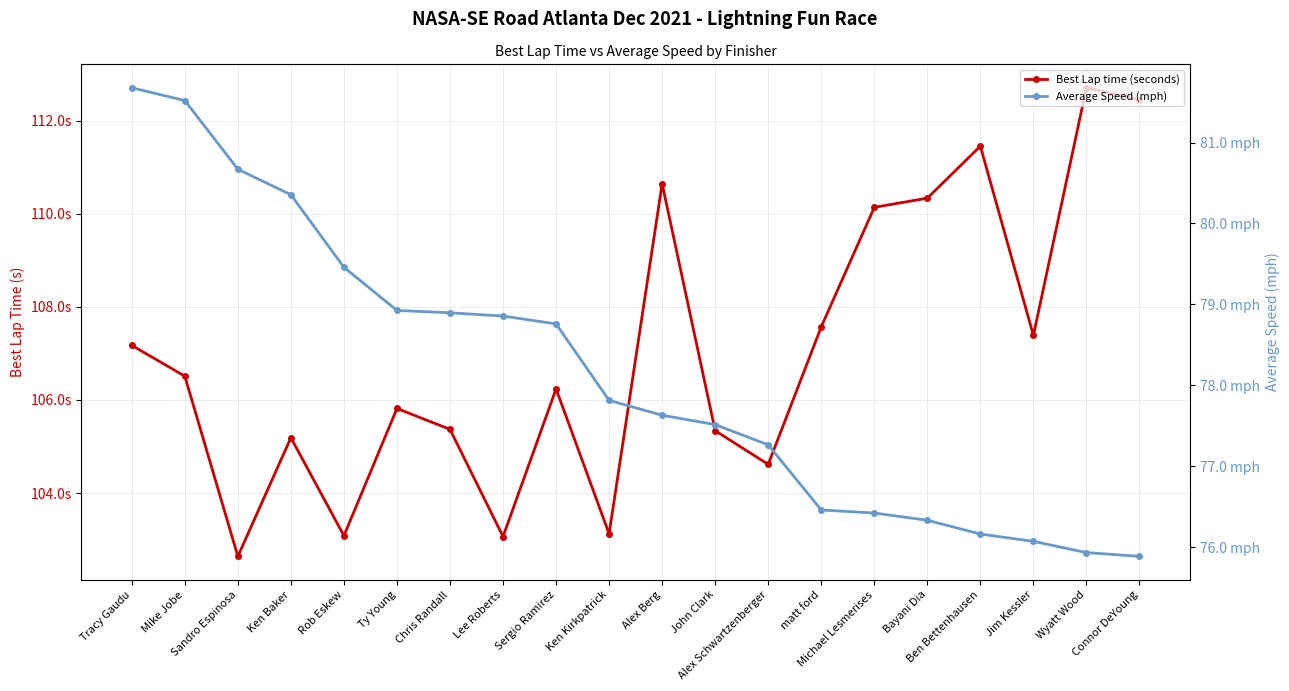

What is the highest value of the Average Speed (mph) series?

81.7